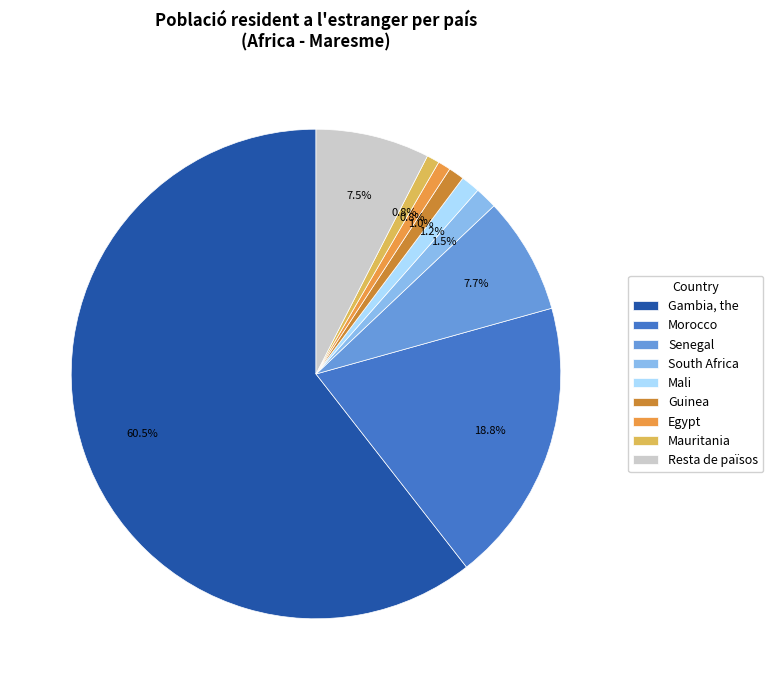

What is the total percentage of Gambia, the and Egypt?

61.4%